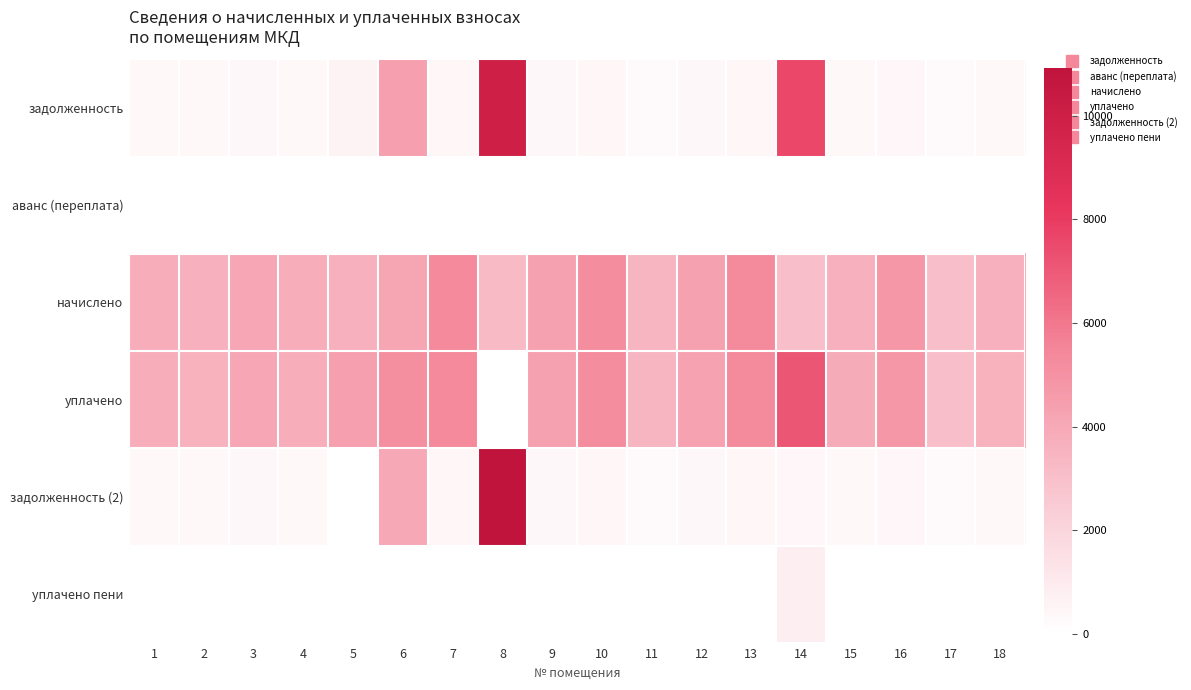

Rank the series by their maximum value, from lowest to highest.

аванс (переплата), уплачено пени, начислено, уплачено, задолженность, задолженность (2)